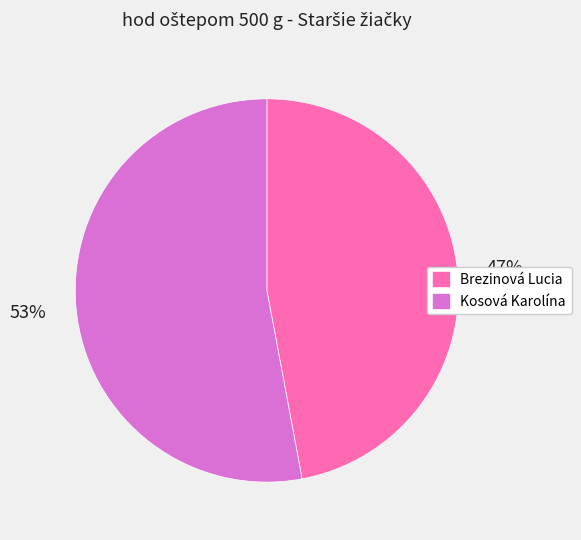

What is the ratio of the value at Brezinová Lucia to the value at Kosová Karolína?

0.9